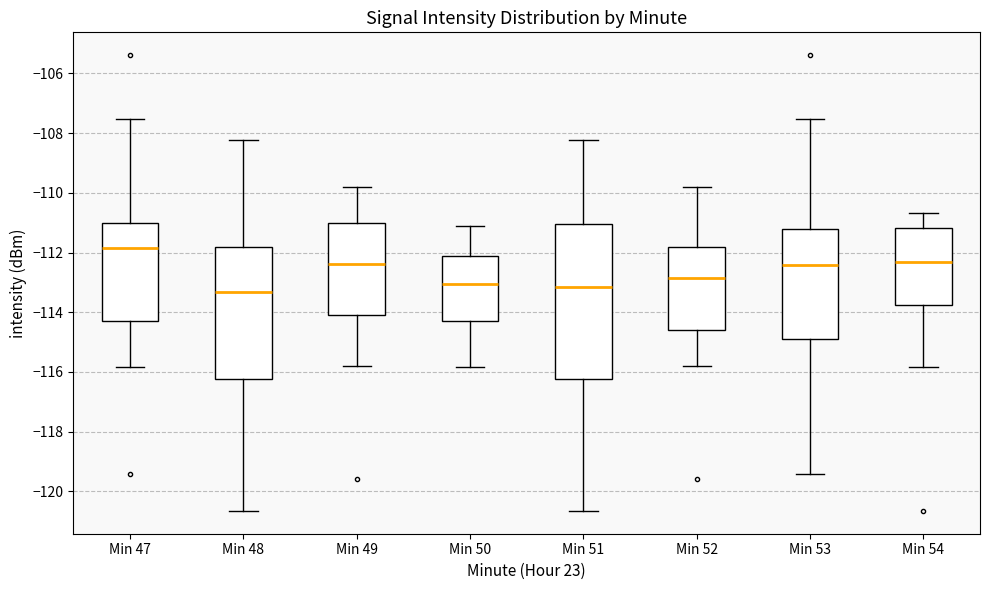

Comparing the boxes themselves (not the whiskers), which one is the tallest?

Min 51